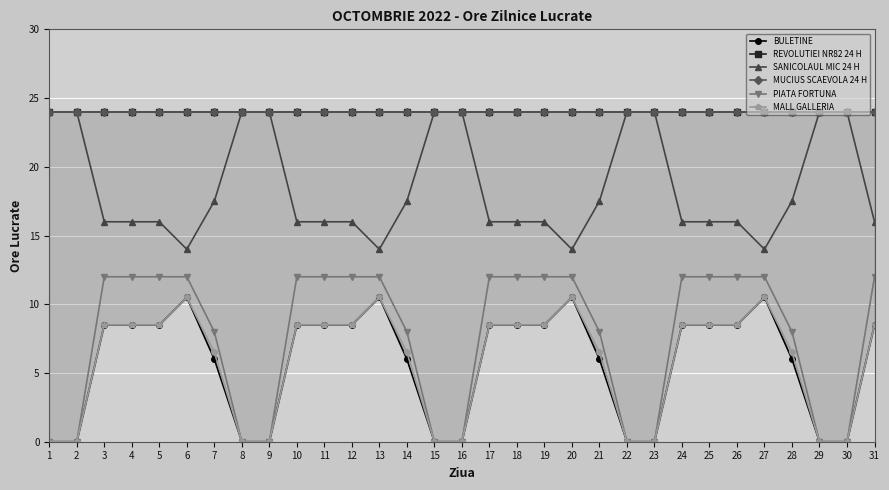

What is the difference between the maximum and minimum values in the SANICOLAUL MIC 24 H series?

10.0